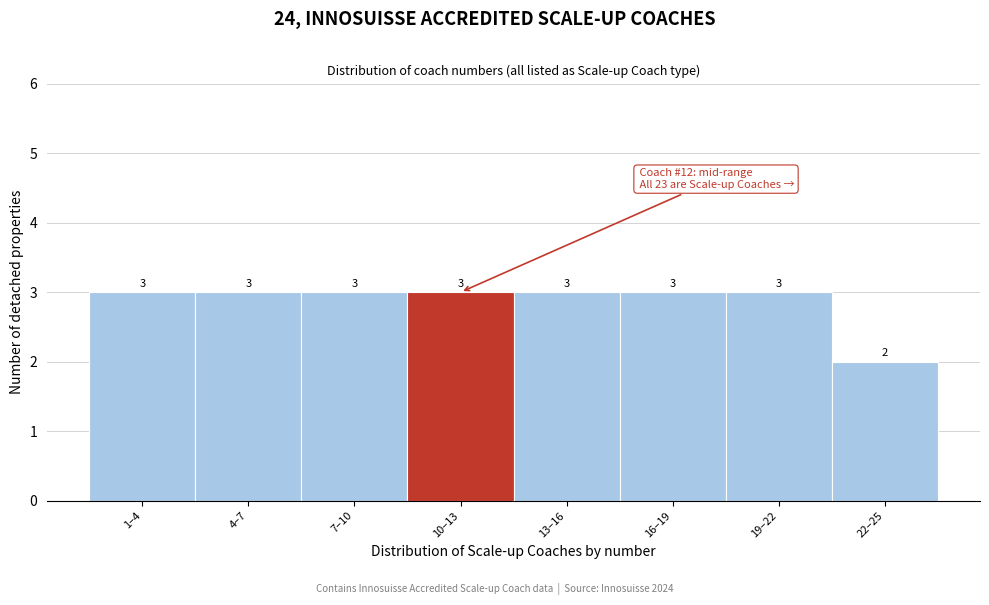

Reading left to right, what are all the values shown in this chart?

1–4=3	4–7=3	7–10=3	10–13=3	13–16=3	16–19=3	19–22=3	22–25=2